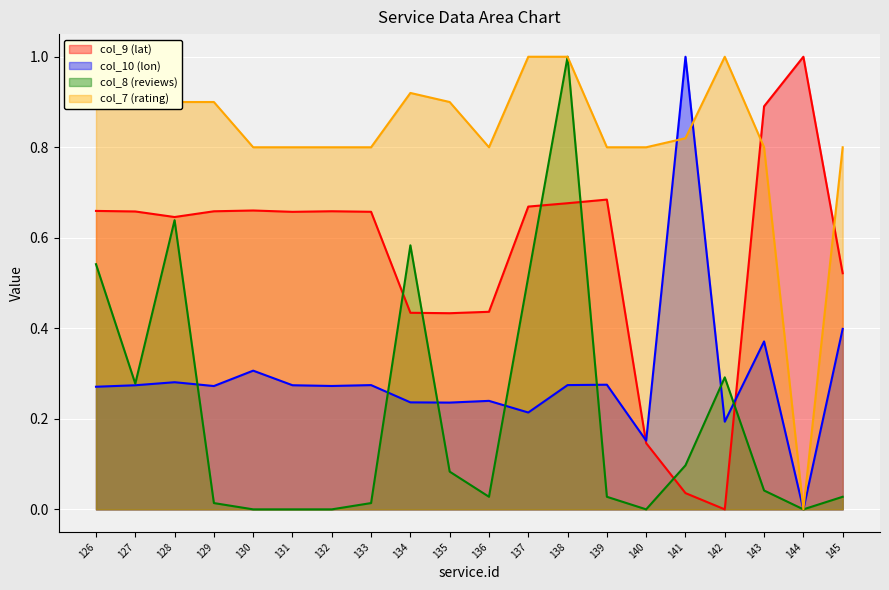

True or false: col_9 (lat) and col_8 (reviews) cross at least once.

True